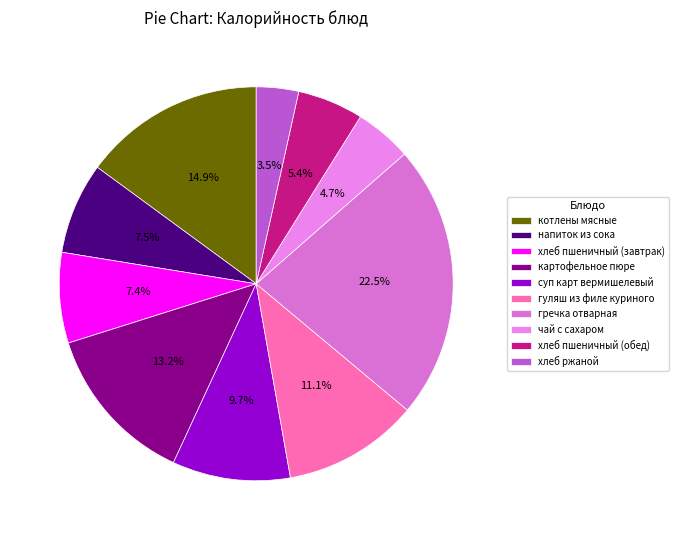

To the nearest percent, what portion does напиток из сока represent?

8%